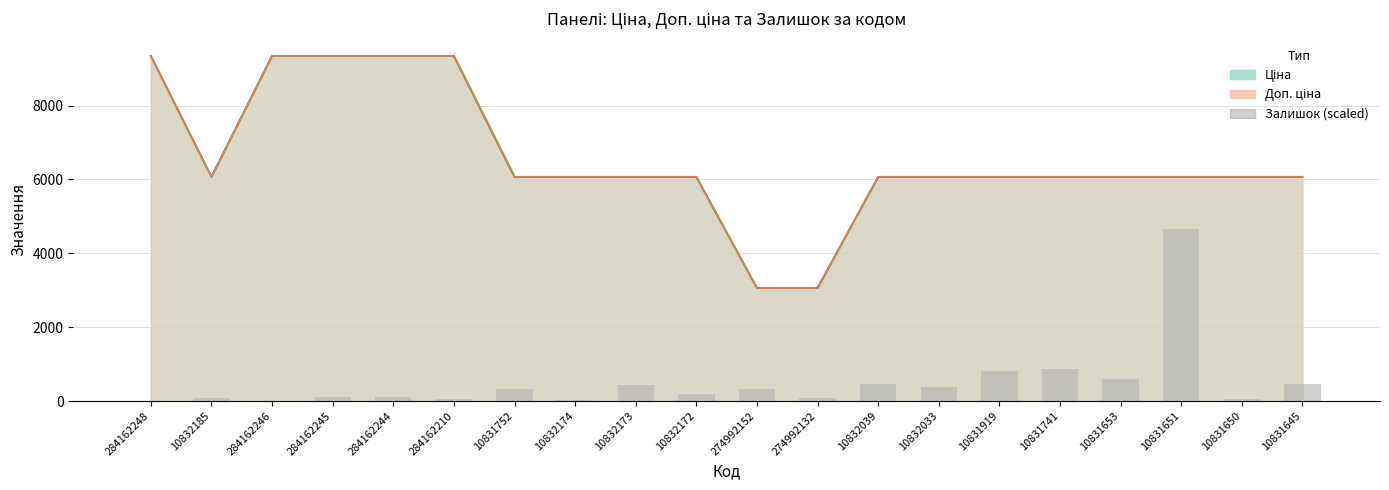

What value does the data have at 284162210?

62.6